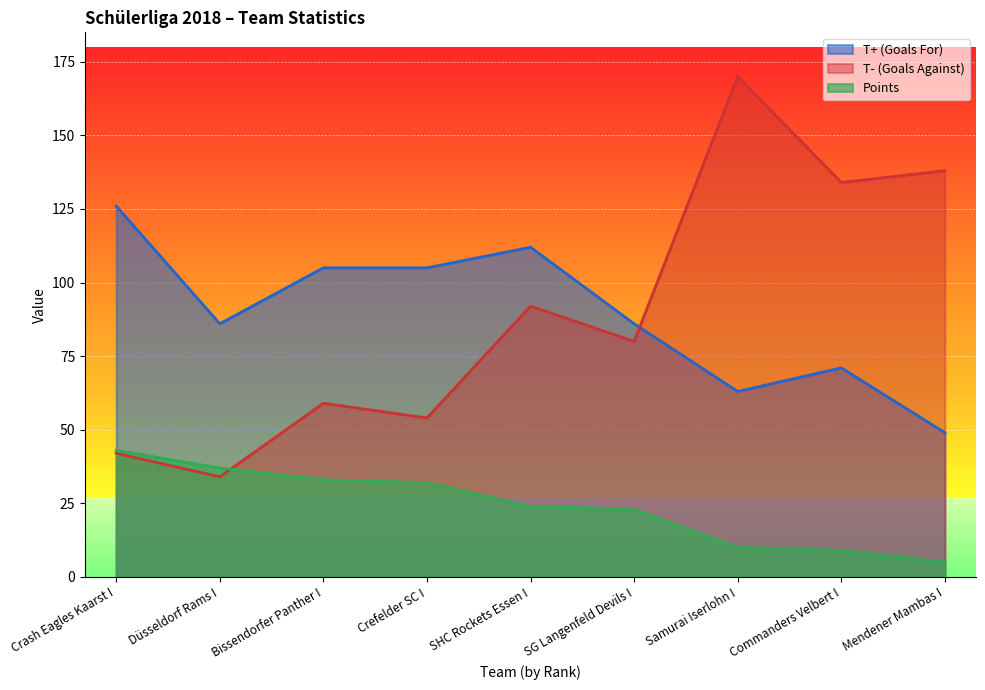

What is the total value across all series at Crash Eagles Kaarst I?

211